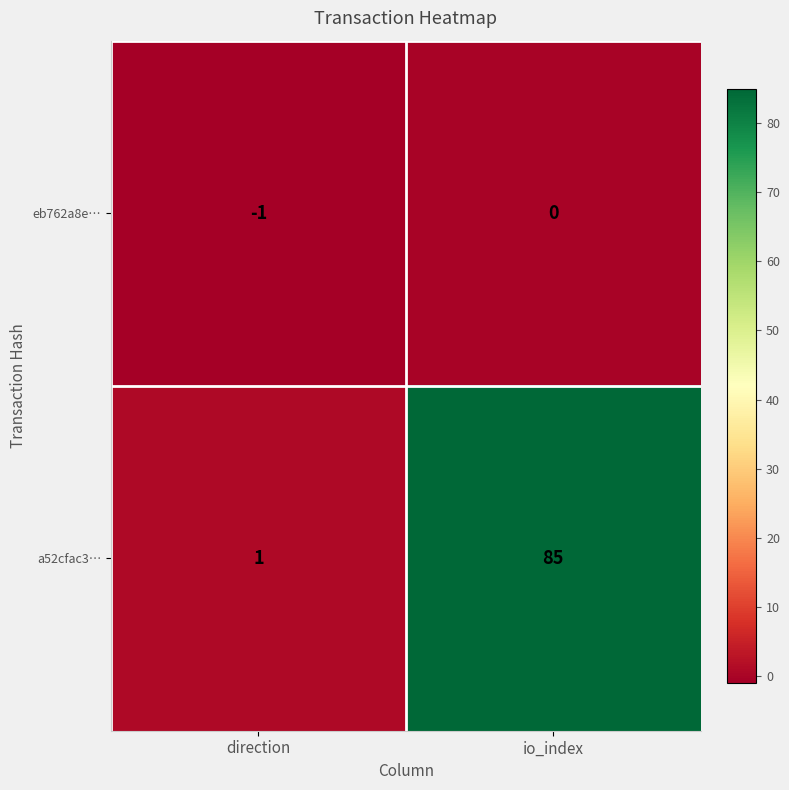

Rank the series at direction from lowest to highest value.

eb762a8e…, a52cfac3…